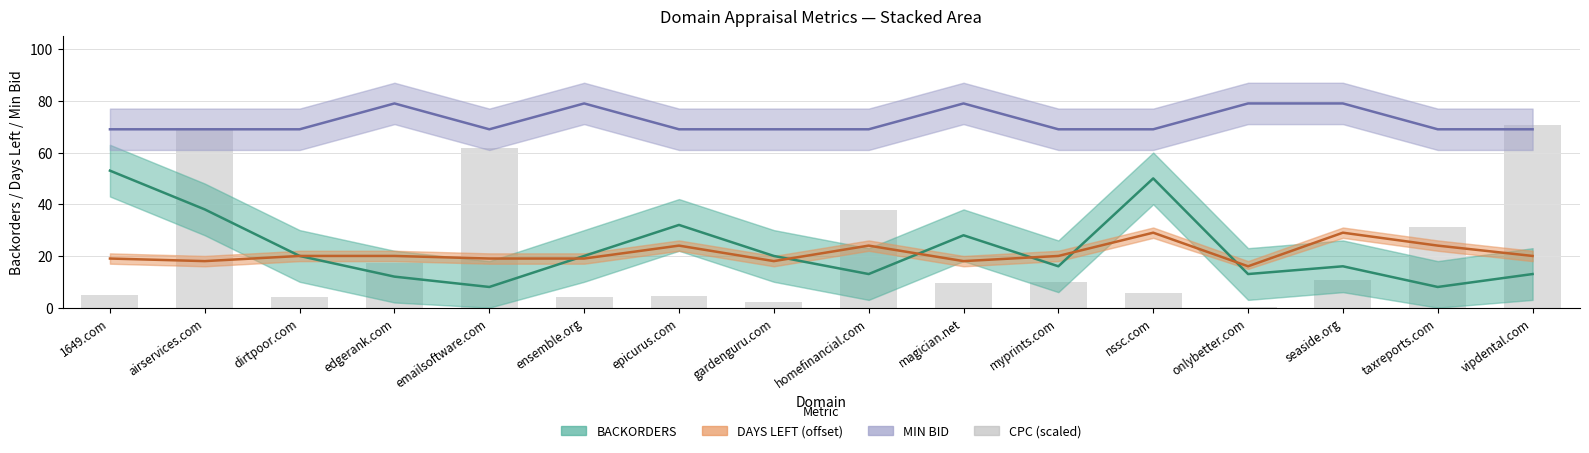

Which label corresponds to the smallest value in the chart?

onlybetter.com